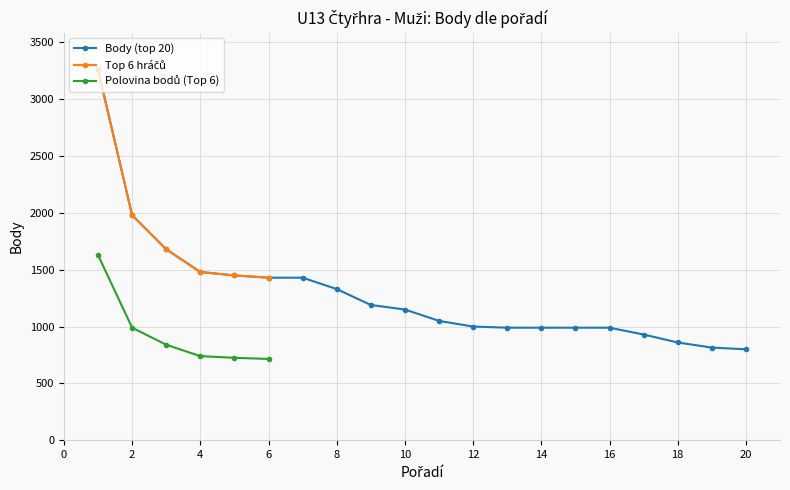

What is the lowest value of the Body (top 20) series?

800